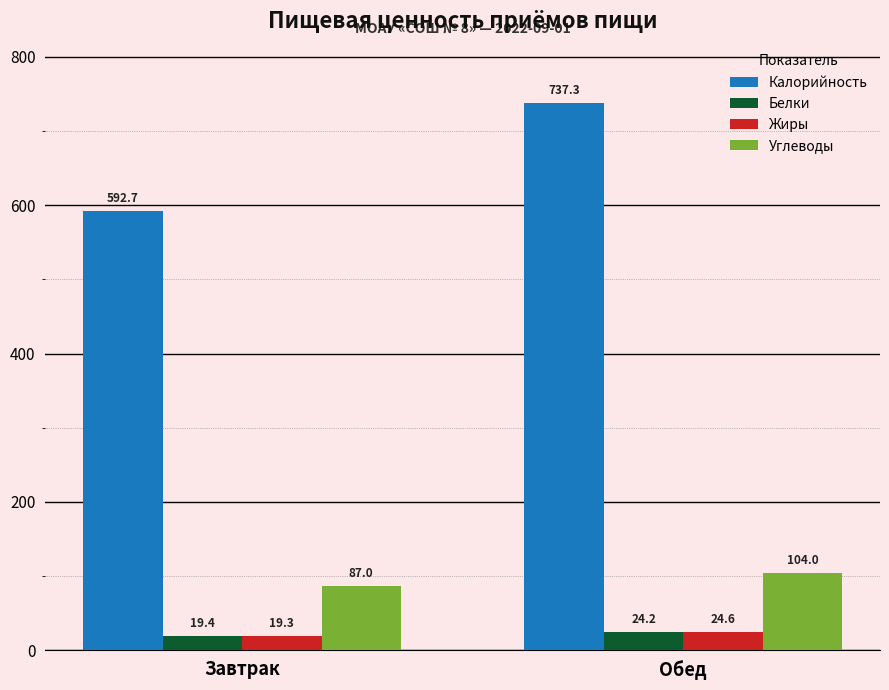

What is the difference between the Жиры values at Завтрак and Обед?

5.3